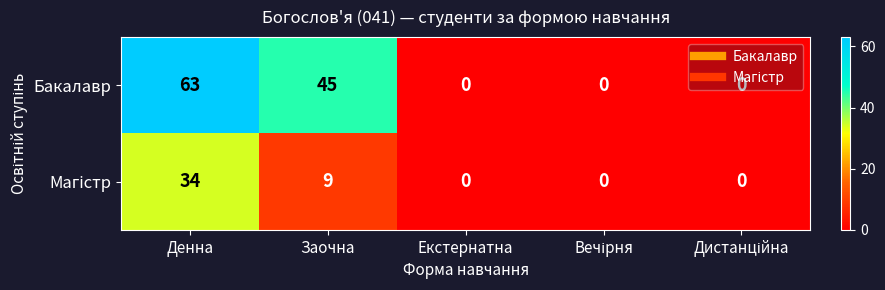

At which category is the sum across all series the highest?

Денна